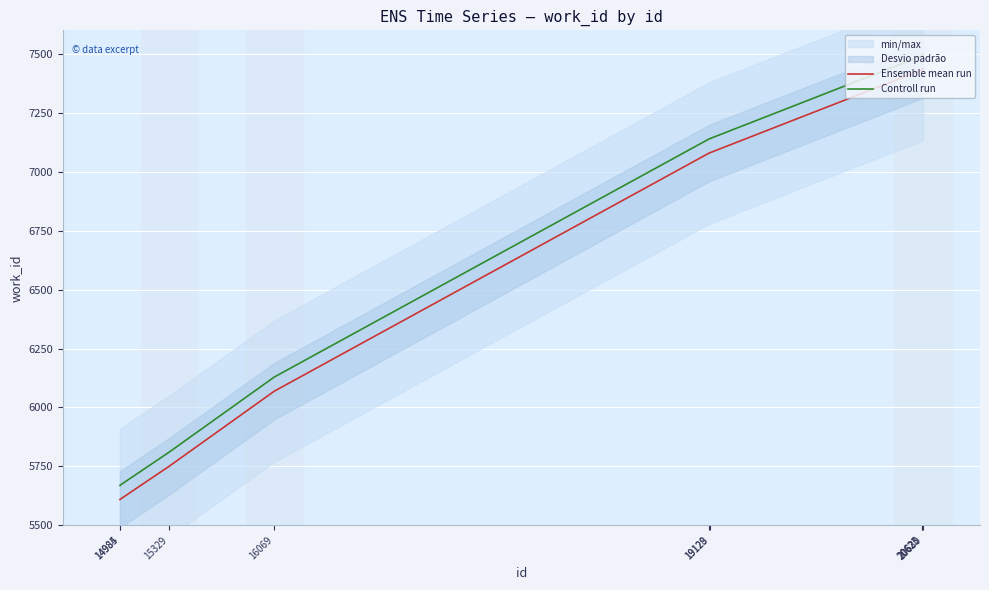

True or false: Ensemble mean run has more than 2 interior local peaks.

False